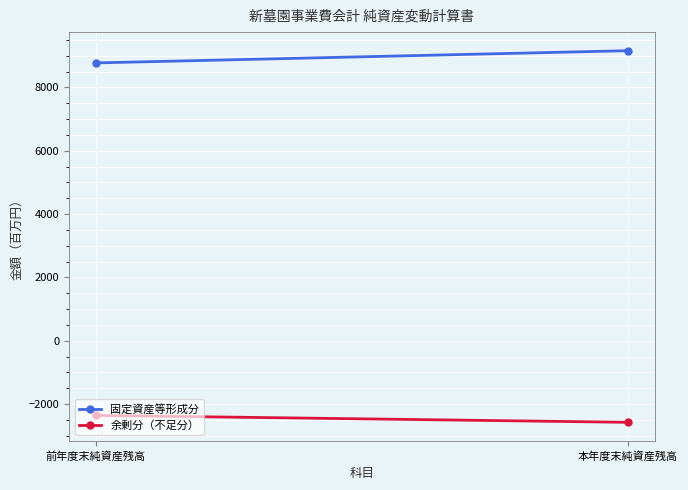

Rank the series by their maximum value, from highest to lowest.

固定資産等形成分, 余剰分（不足分）